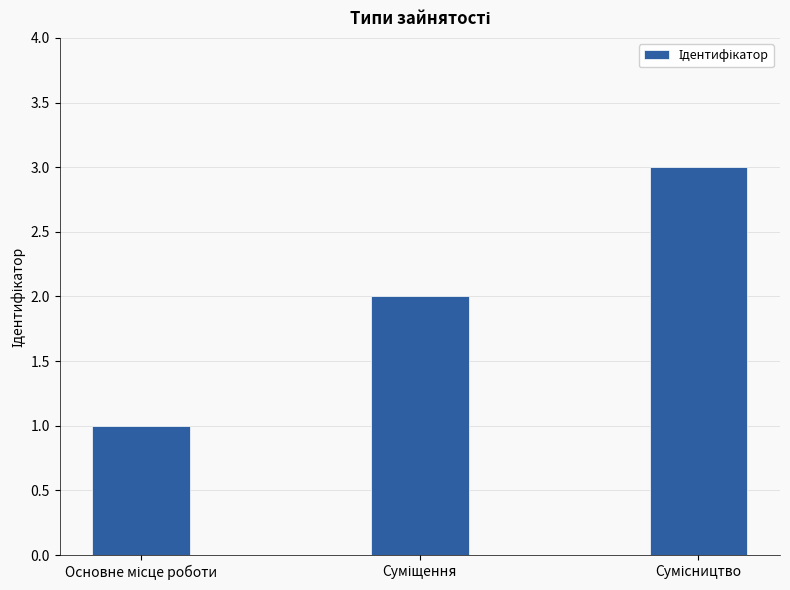

What is the greatest value displayed?

3